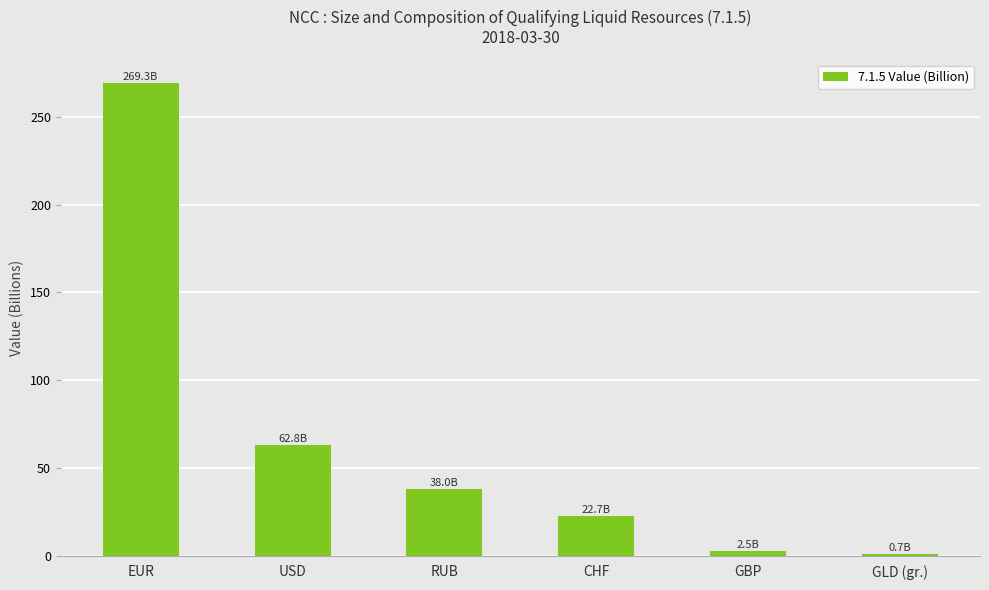

What is the maximum value shown in the chart?

269.3